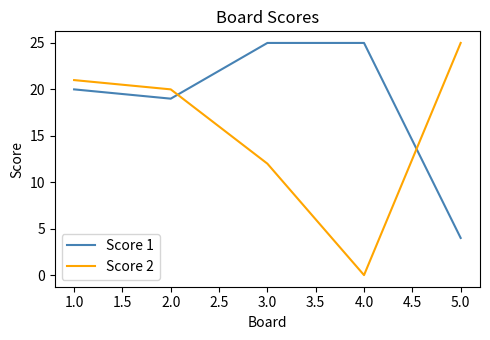

Reading right to left, what are all the values shown in this chart?

Score 1: 4	25	25	19	20
Score 2: 25	0	12	20	21